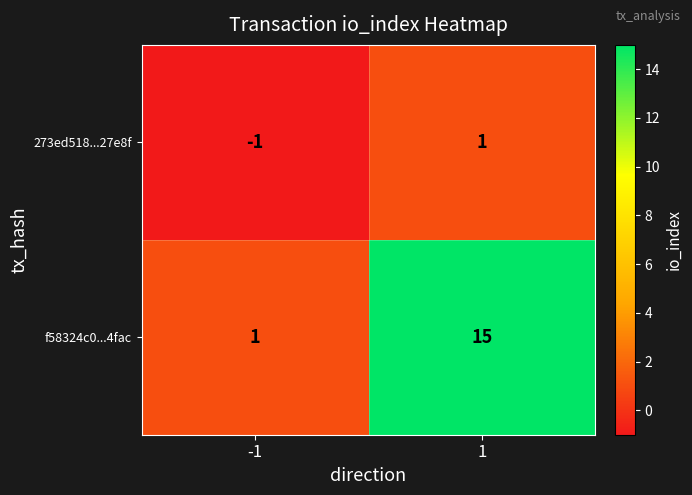

What is the approximate value of f58324c0...4fac at 1, to the nearest 10?

20